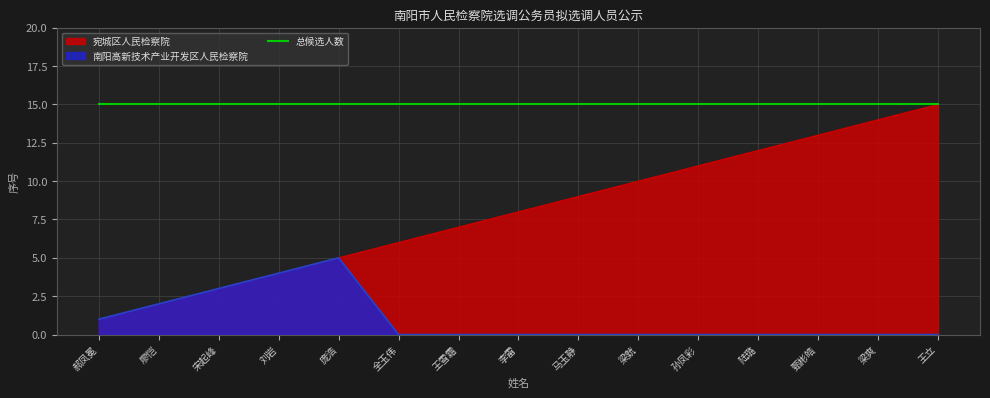

How many lines are shown in the chart?

1